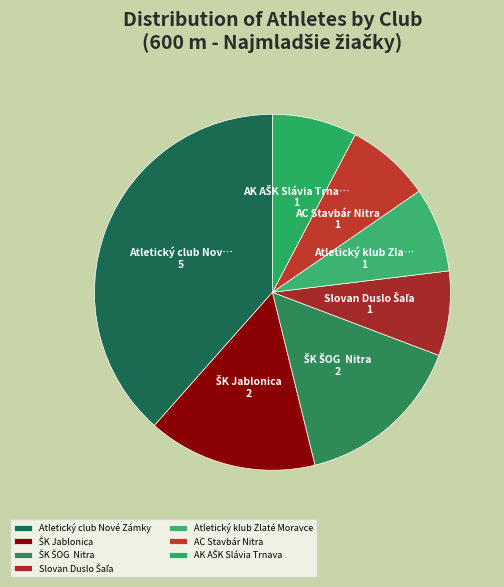

How many slices are in this pie chart?

7